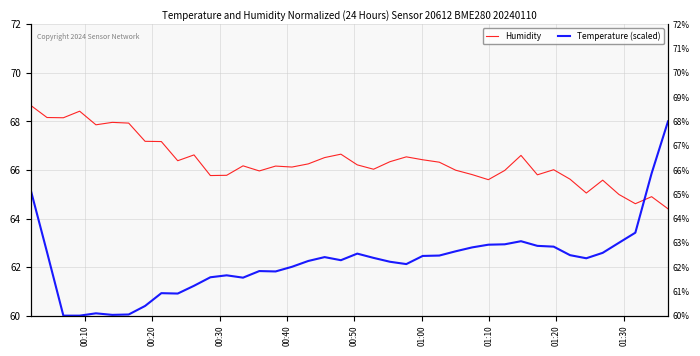

In Humidity, how many points are higher than both neighbors (excluding endpoints)?

11